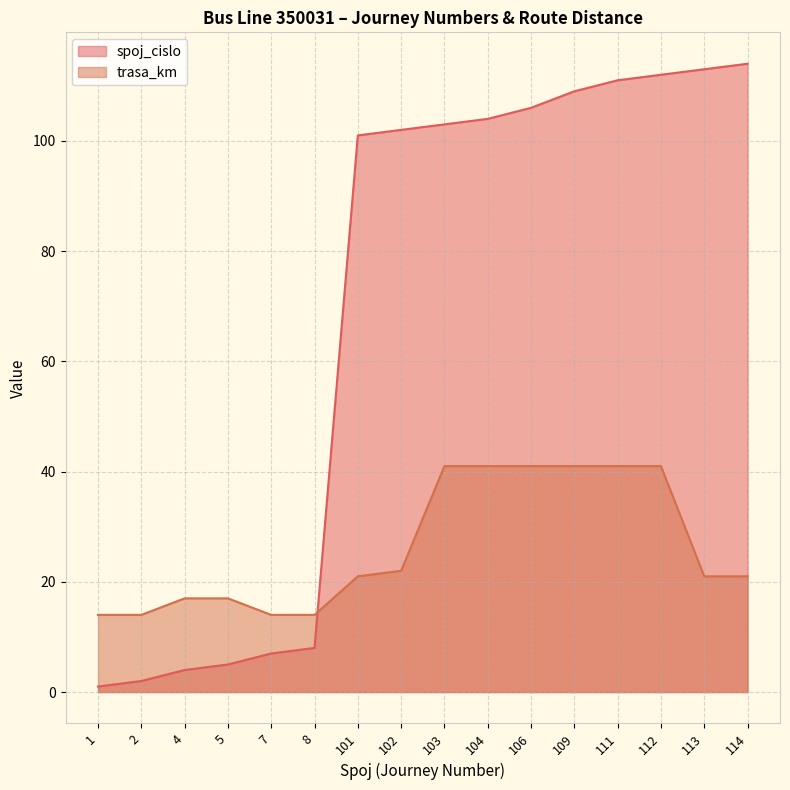

At which label does trasa_km first exceed 21?

102